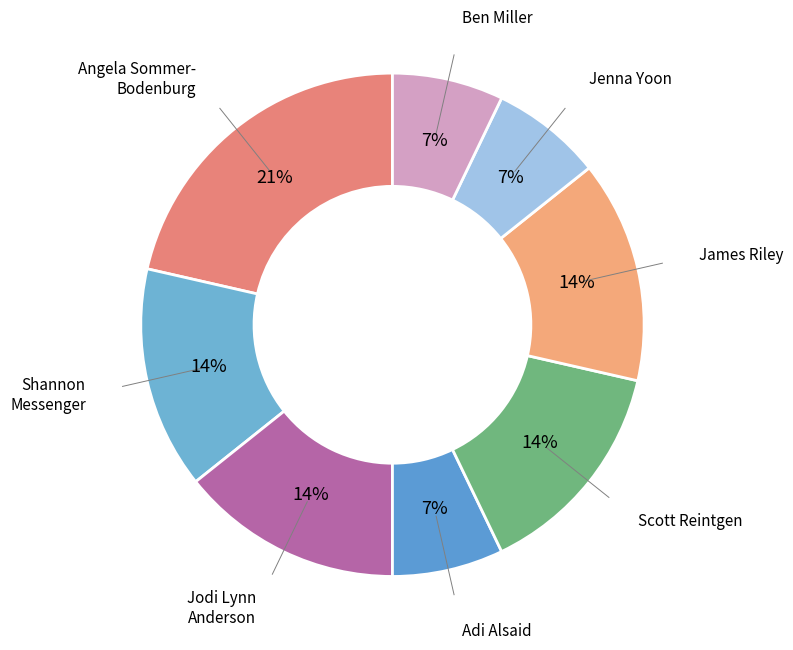

How many segments does this pie chart have?

8